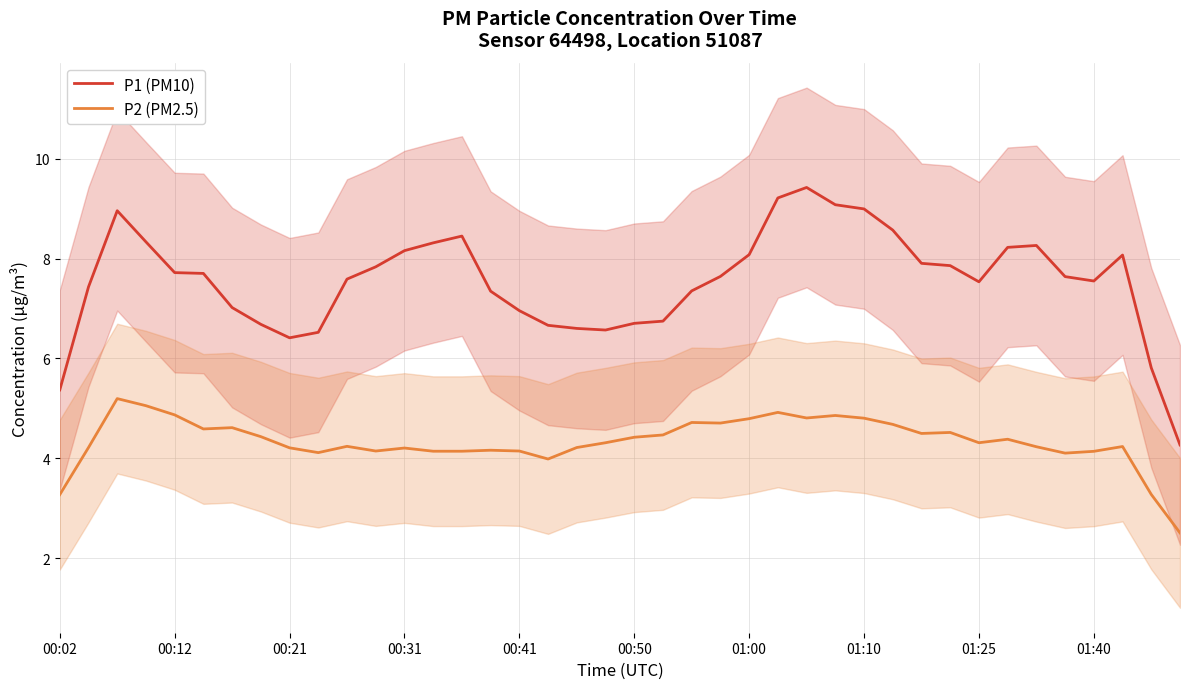

In P1 (PM10), how many points are higher than both neighbors (excluding endpoints)?

5